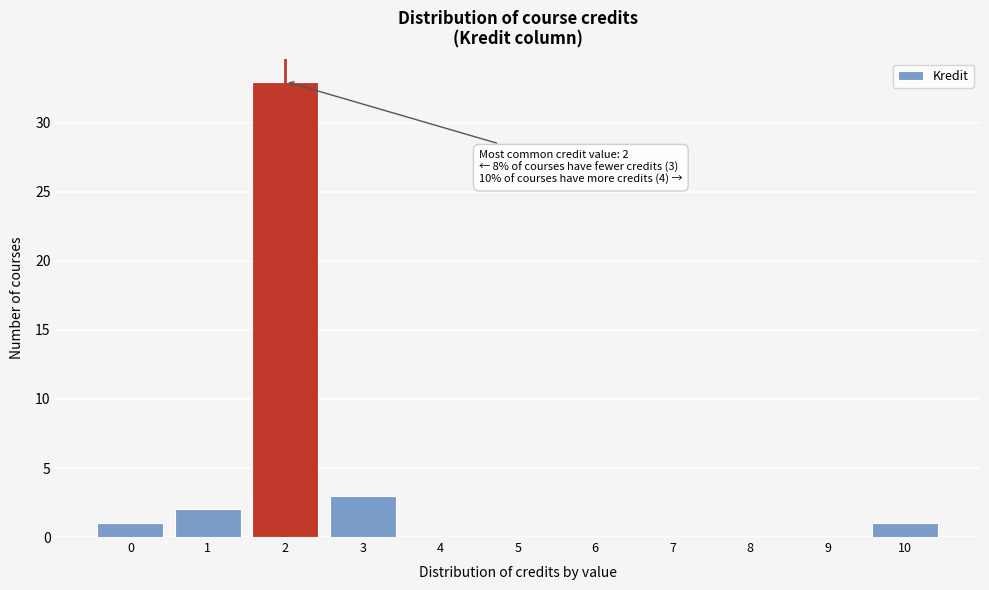

Which range on the x-axis has the tallest bar?

1.5 to 2.5